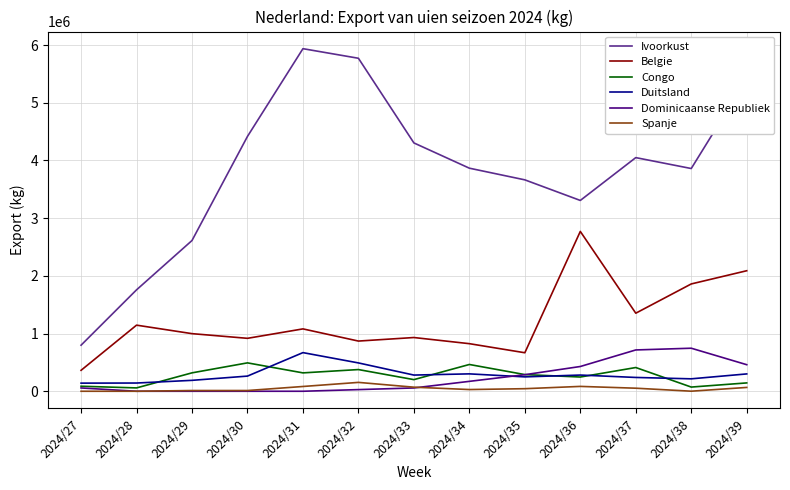

What is the sum of the Belgie values at 2024/30 and 2024/37?

2270213